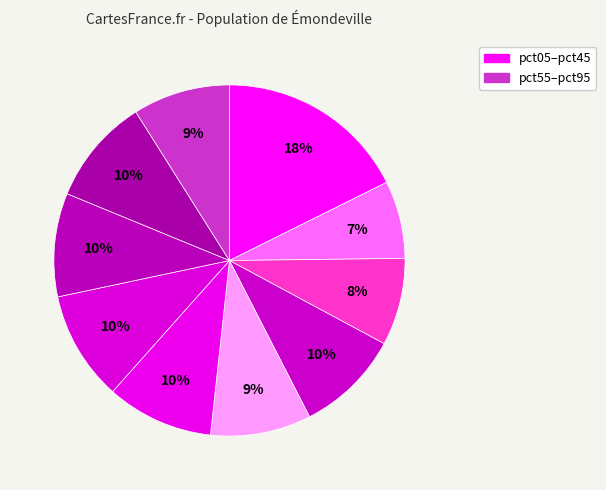

Rank the categories by value from lowest to highest.

pct15, pct25, pct95, pct45, pct75, pct35, pct85, pct55, pct65, pct05